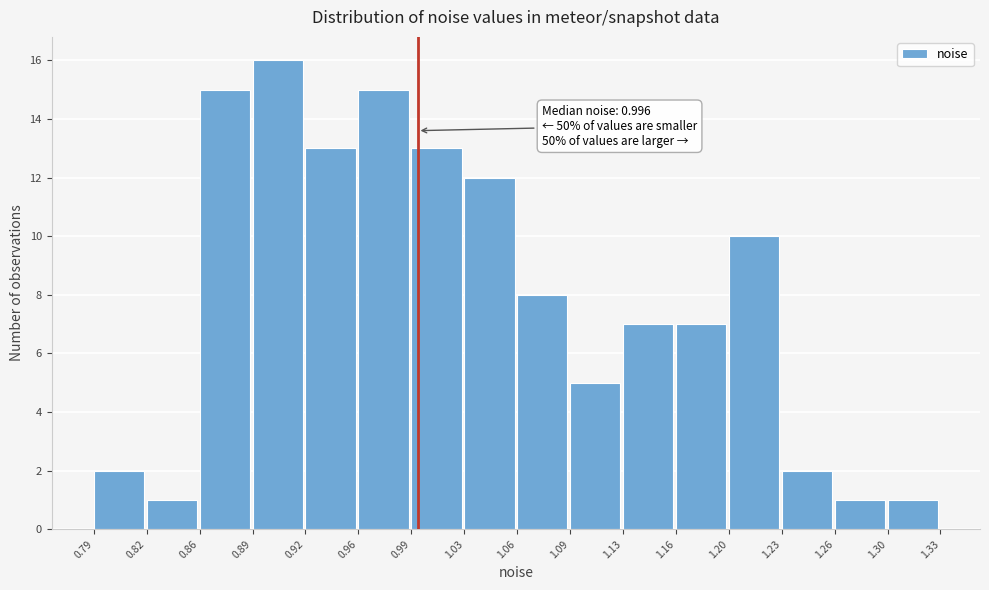

Which range on the x-axis has the tallest bar?

0.89 to 0.92